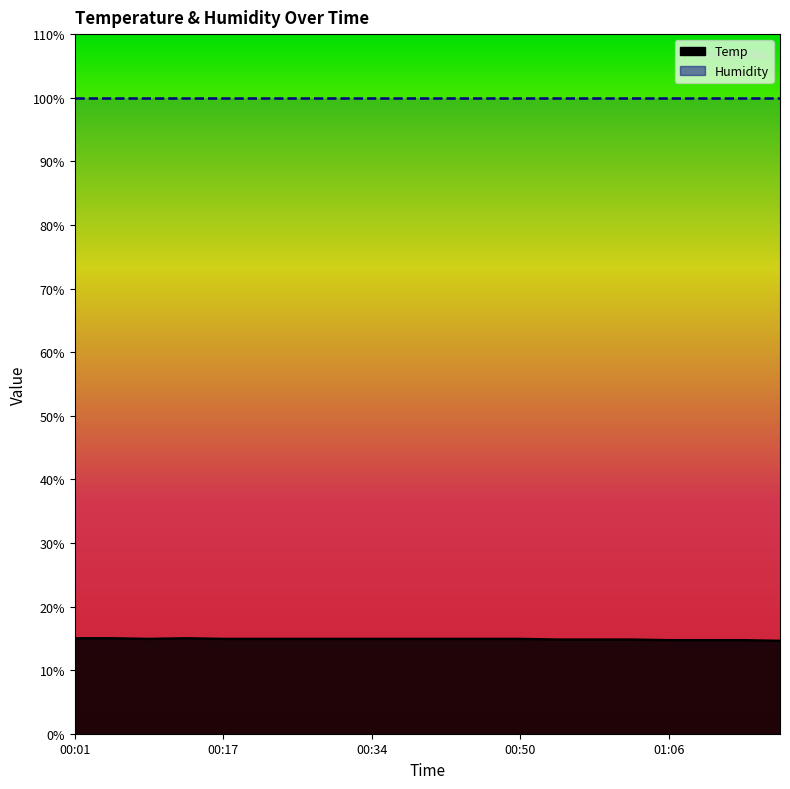

What is the smallest value displayed?

14.6